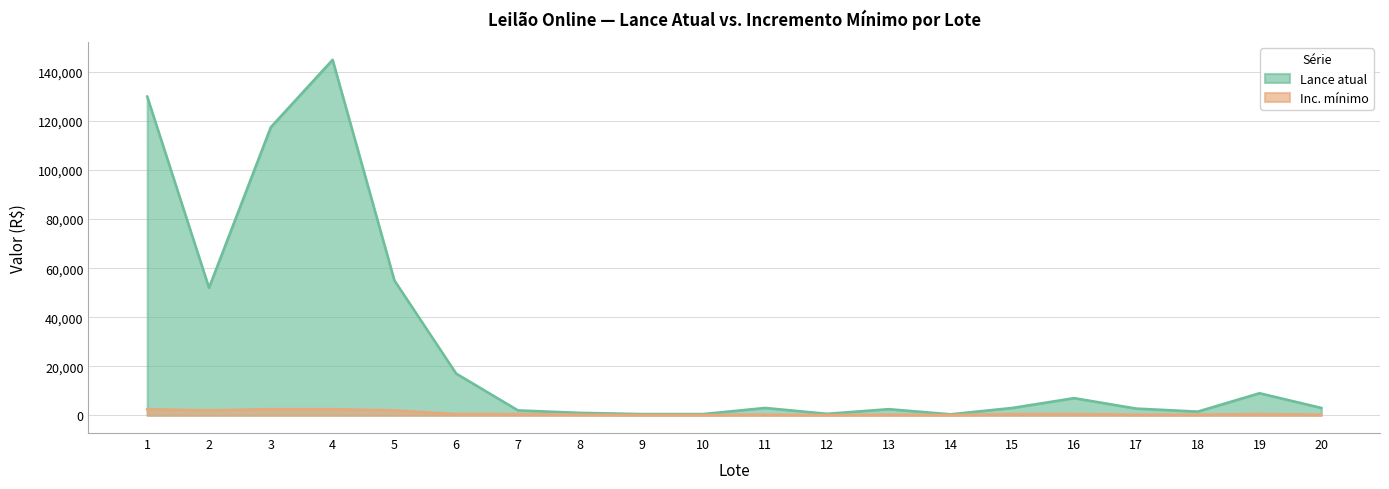

What is the sum of all Lance atual values?

553250